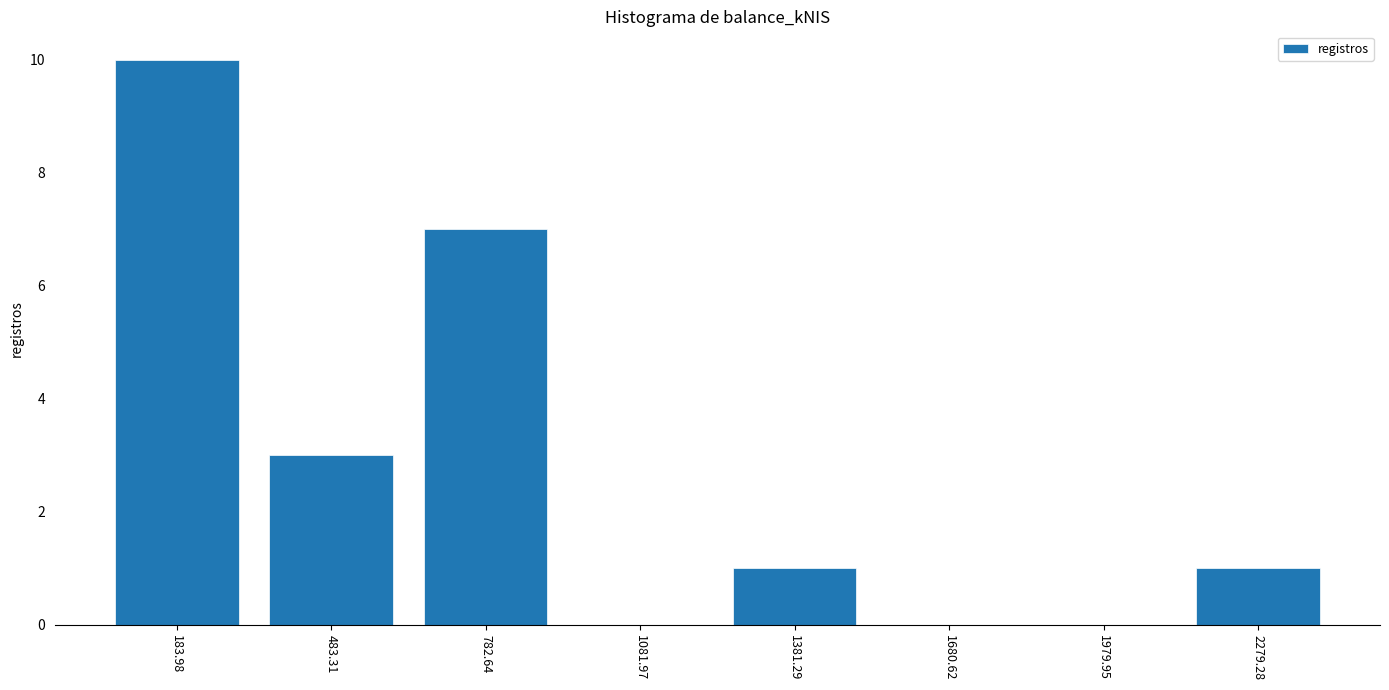

Reading left to right, list every bar in this chart as the range it spans on the x-axis followed by its height. Neither the bar edges nor the heights are printed on the chart, so give them approximately, as read against the axes.

50 to 350: 10
350 to 650: 3
650 to 950: 7
950 to 1250: 0
1250 to 1550: 1
1550 to 1850: 0
1850 to 2150: 0
2150 to 2450: 1